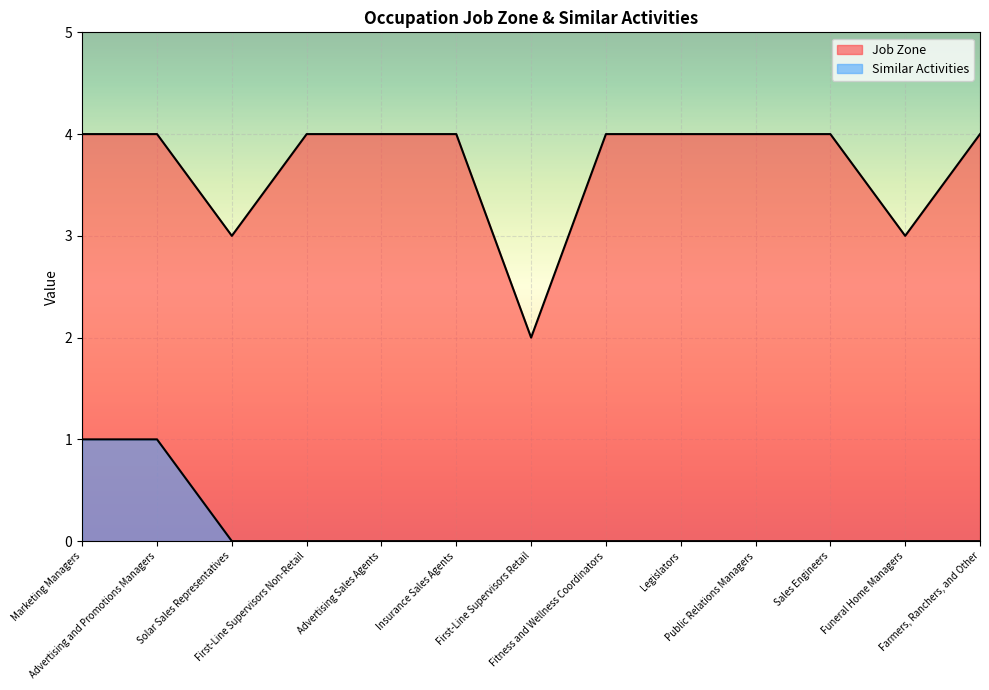

Does the chart display data point markers on the line(s)?

No